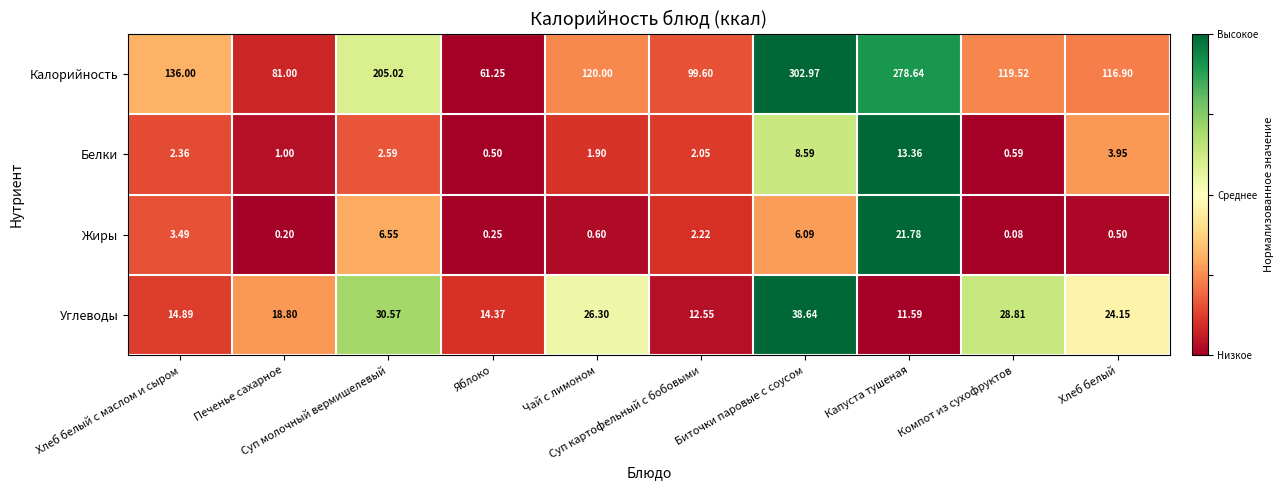

Which series has the widest spread of values?

Калорийность